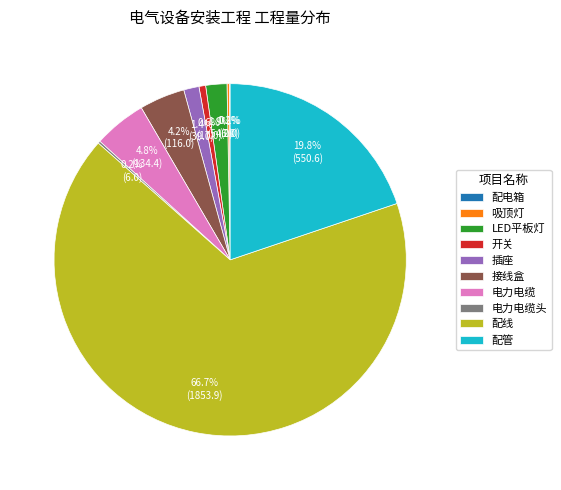

Approximately how many times larger is the value at LED平板灯 compared to 接线盒?

0.5